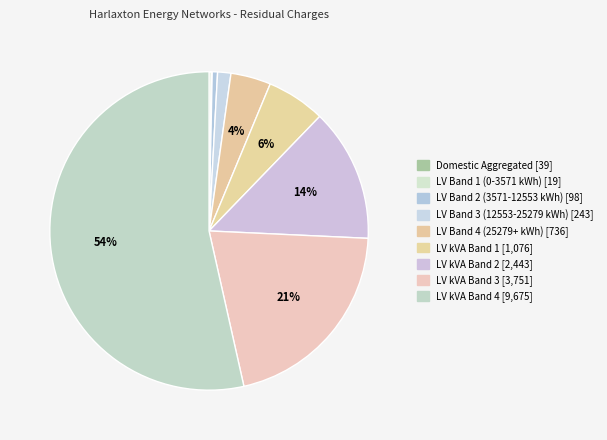

Is it true that LV Band 2 (3571-12553 kWh) is 11% of the pie?

False